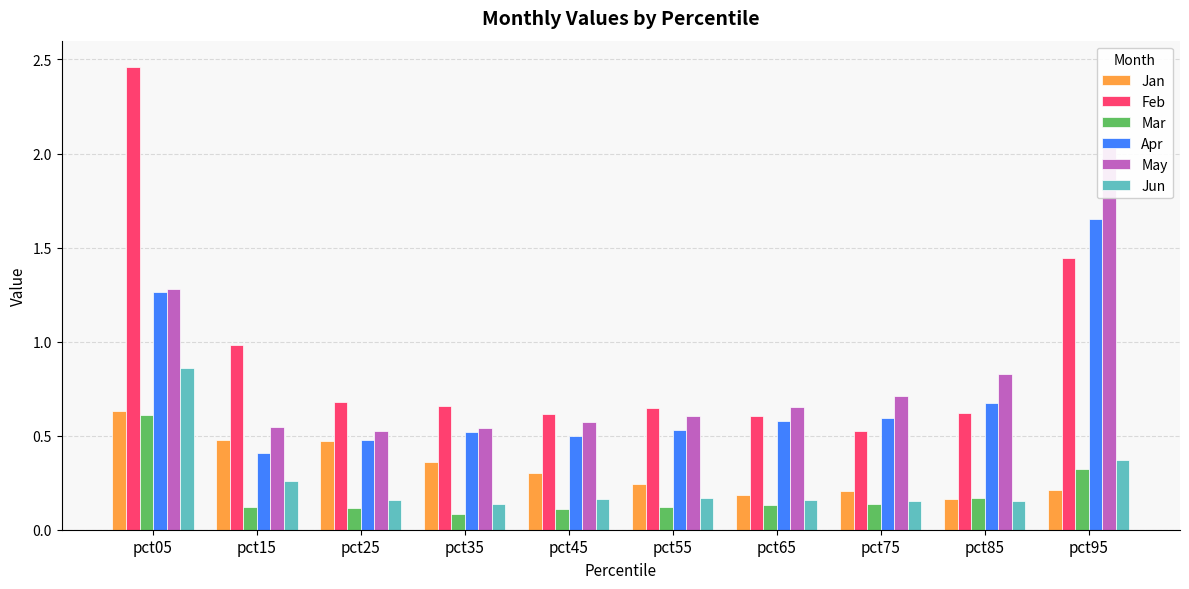

What is the value of the Apr bar at the 2nd from the left?

0.4